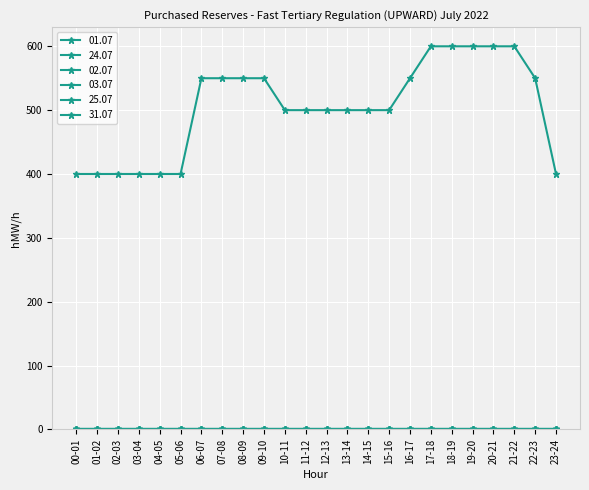

At how many categories does at least one series exceed 565?

5